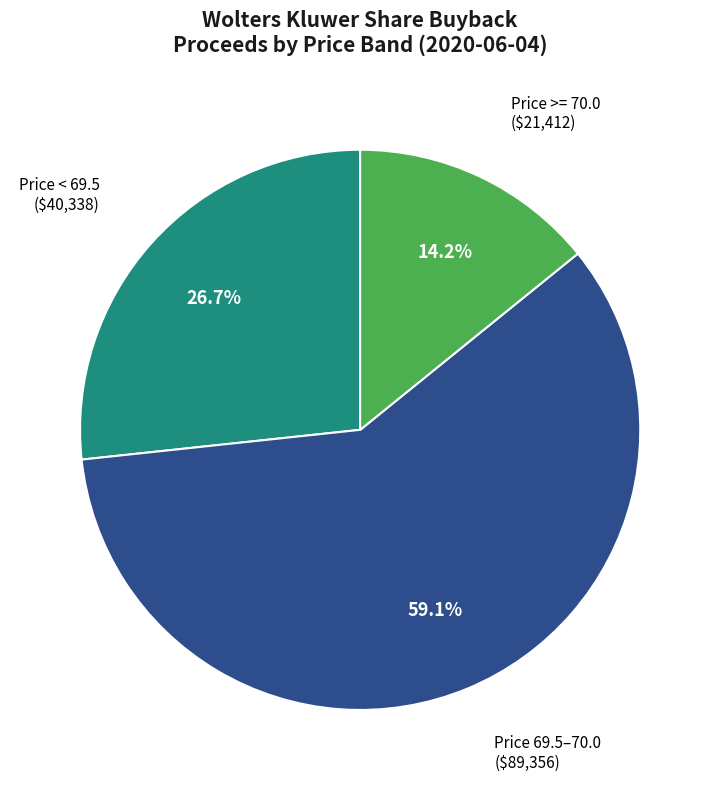

Is there any slice that represents more than half of the pie?

Yes